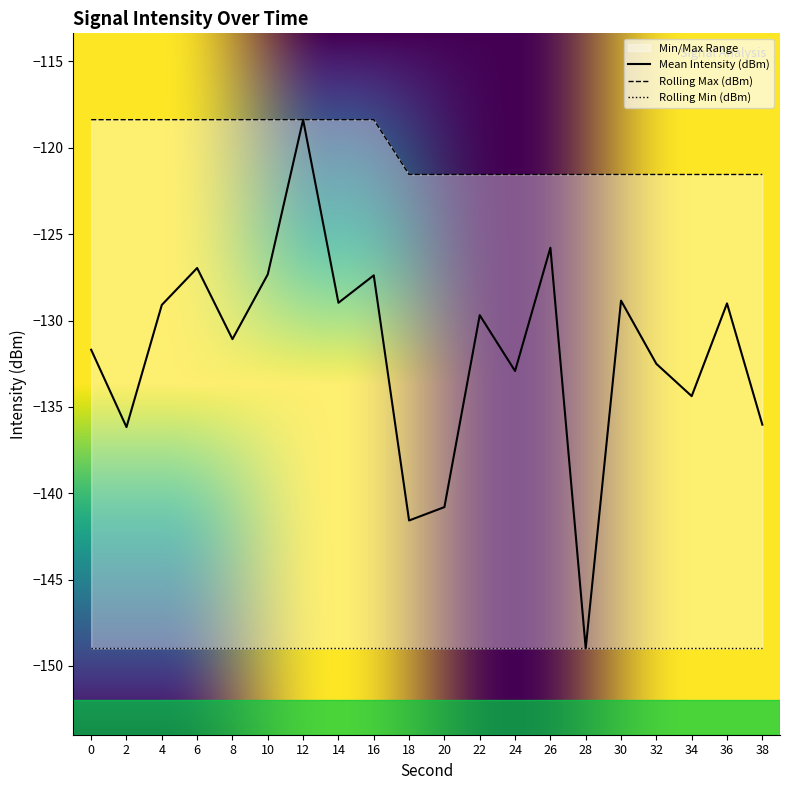

What is the difference between the Mean Intensity (dBm) values at 6 and 14?

2.0